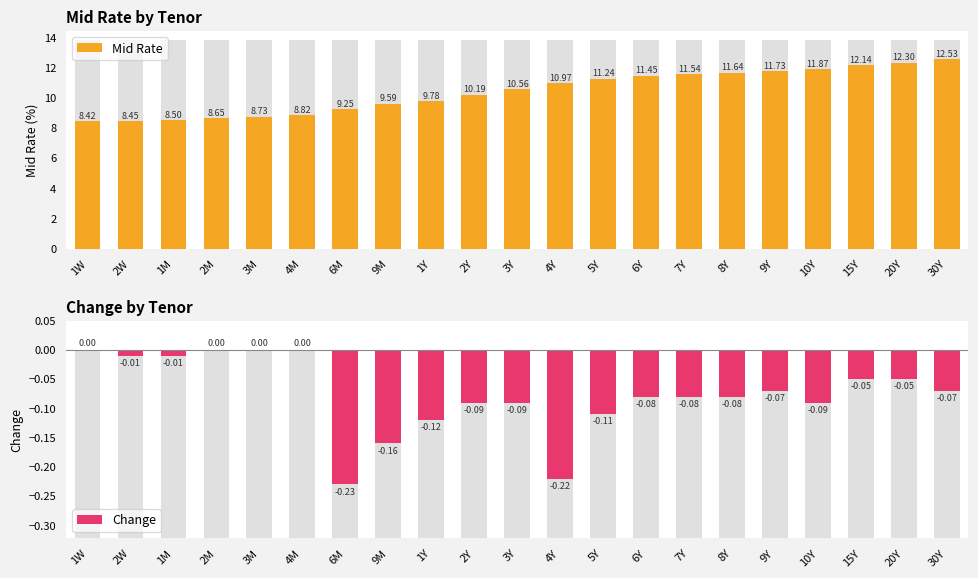

At which category is the sum across all series the highest?

30Y